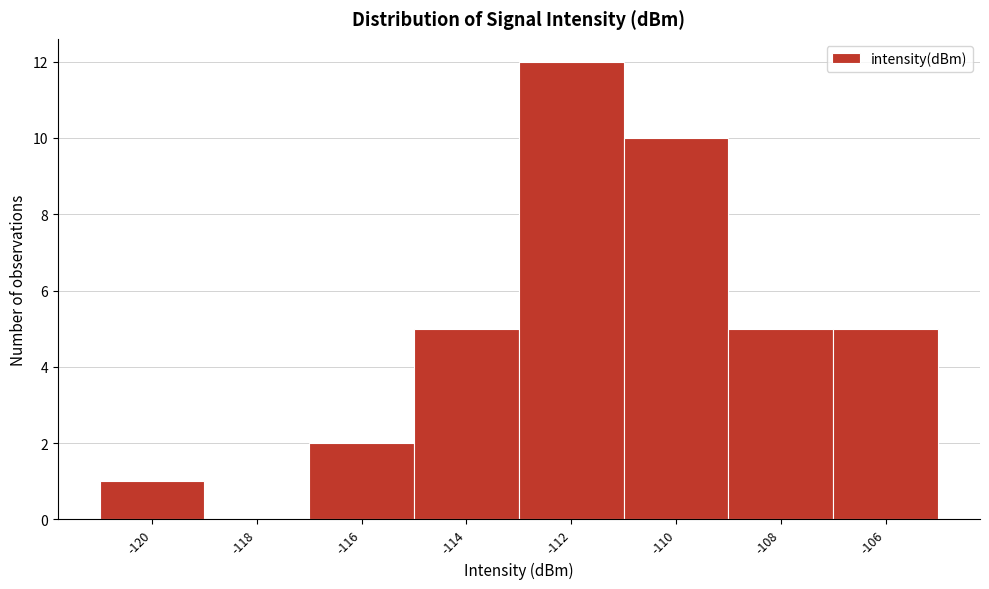

Reading right to left, transcribe all the data shown in this chart.

-106=5	-108=5	-110=10	-112=12	-114=5	-116=2	-118=0	-120=1